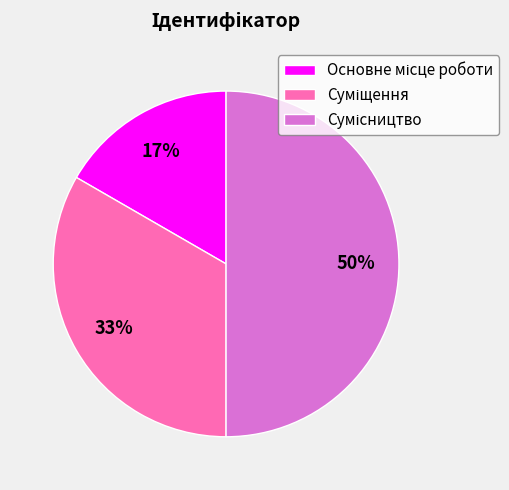

To the nearest percent, what is the difference between the largest and smallest slice percentages?

33%